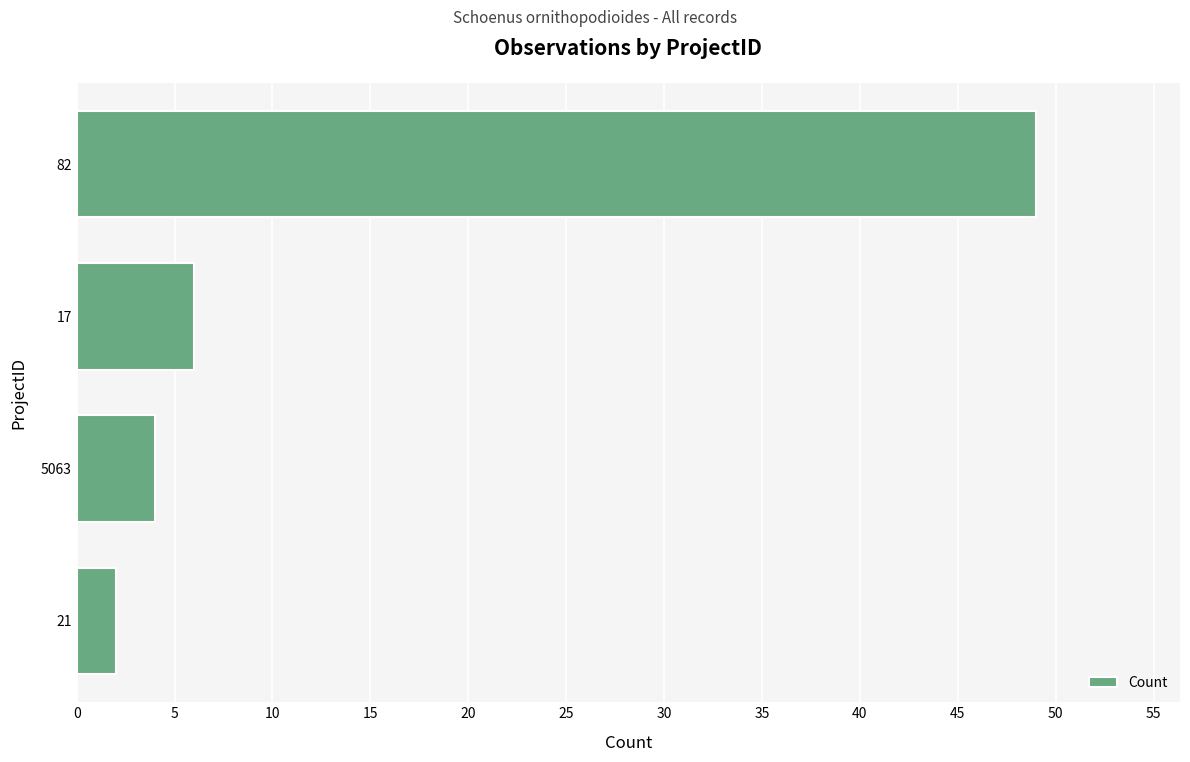

Reading bottom to top, transcribe all the data shown in this chart.

2	4	6	49